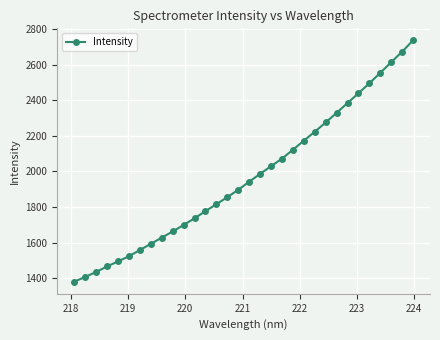

What is the maximum value shown in the chart?

2736.7